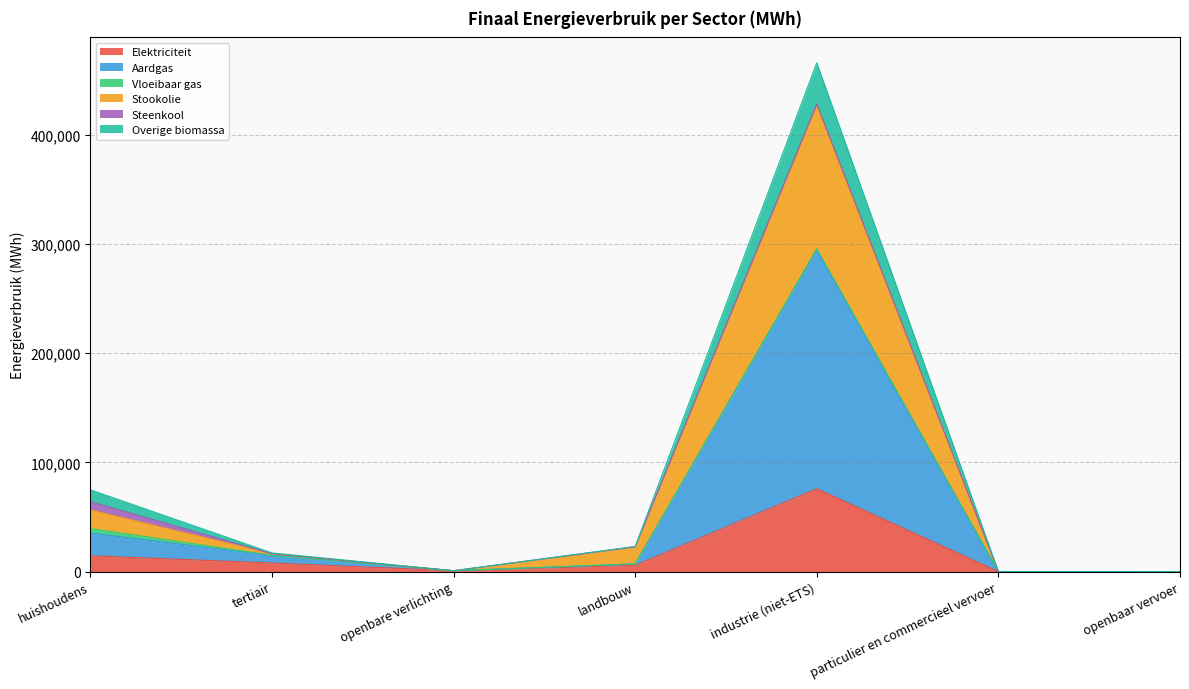

At which category is the sum across all series the highest?

industrie (niet-ETS)